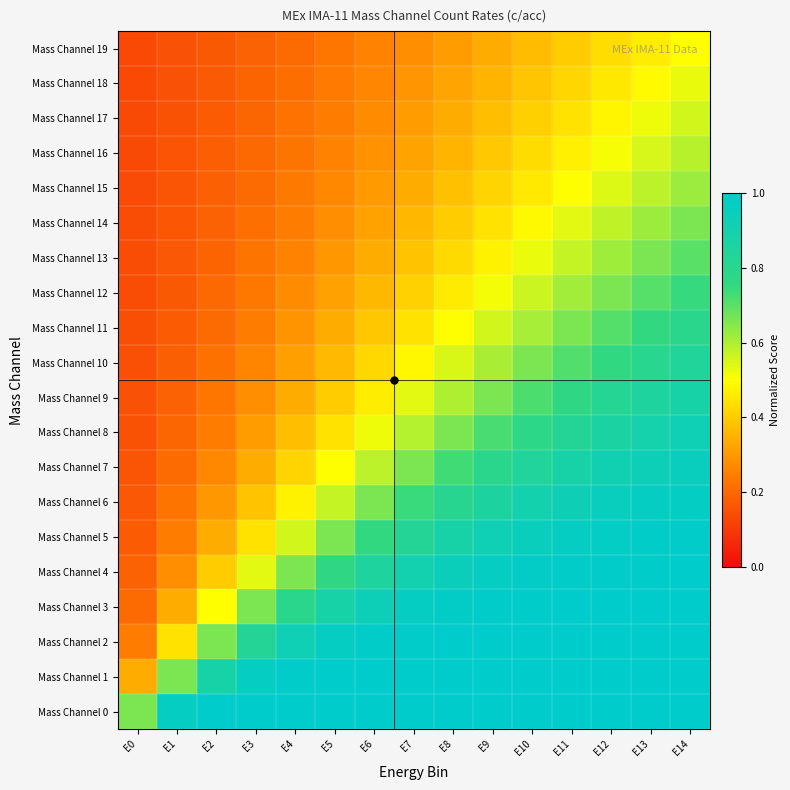

Rank the series at E1 from lowest to highest value.

Mass Channel 19, Mass Channel 18, Mass Channel 17, Mass Channel 16, Mass Channel 15, Mass Channel 14, Mass Channel 13, Mass Channel 12, Mass Channel 11, Mass Channel 10, Mass Channel 9, Mass Channel 8, Mass Channel 7, Mass Channel 6, Mass Channel 5, Mass Channel 4, Mass Channel 3, Mass Channel 2, Mass Channel 1, Mass Channel 0